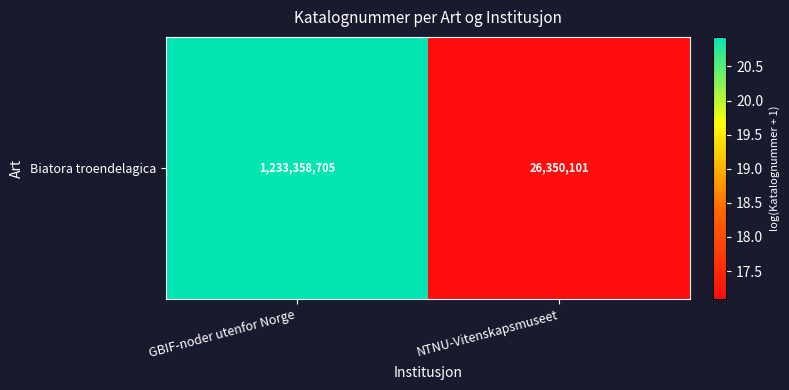

True or false: the data shows 34.7 at GBIF-noder utenfor Norge.

False